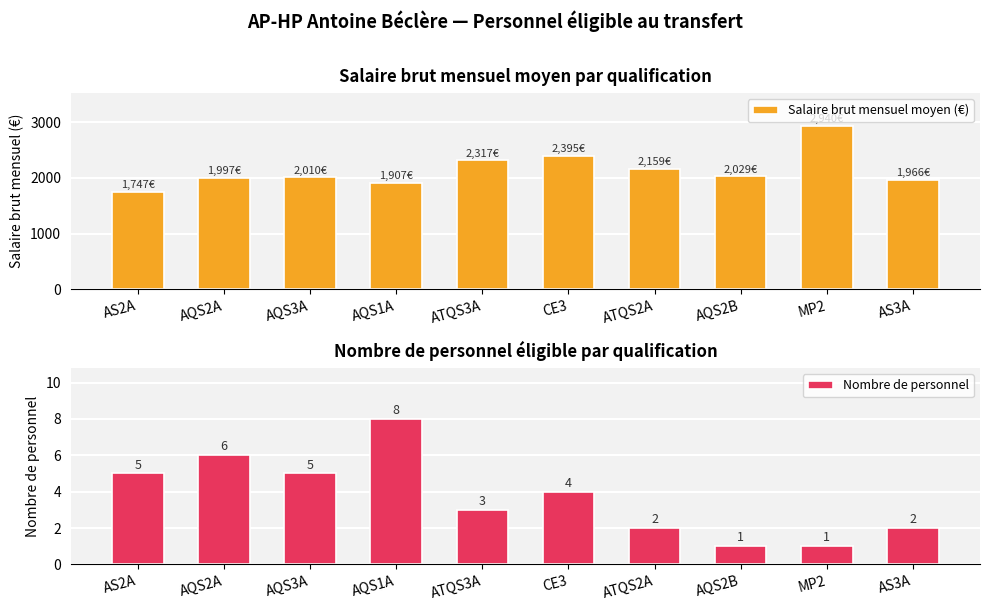

Rank the series at ATQS2A from lowest to highest value.

Nombre de personnel, Salaire brut mensuel moyen (€)